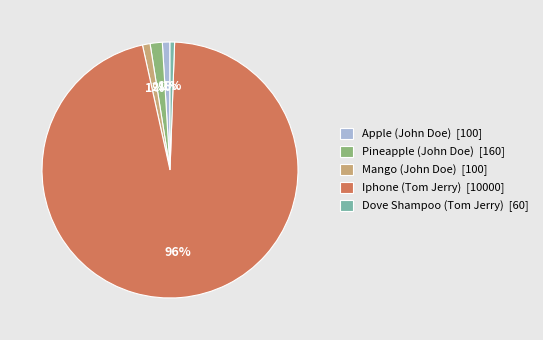

True or false: Apple (John Doe) accounts for 11% of the total.

False